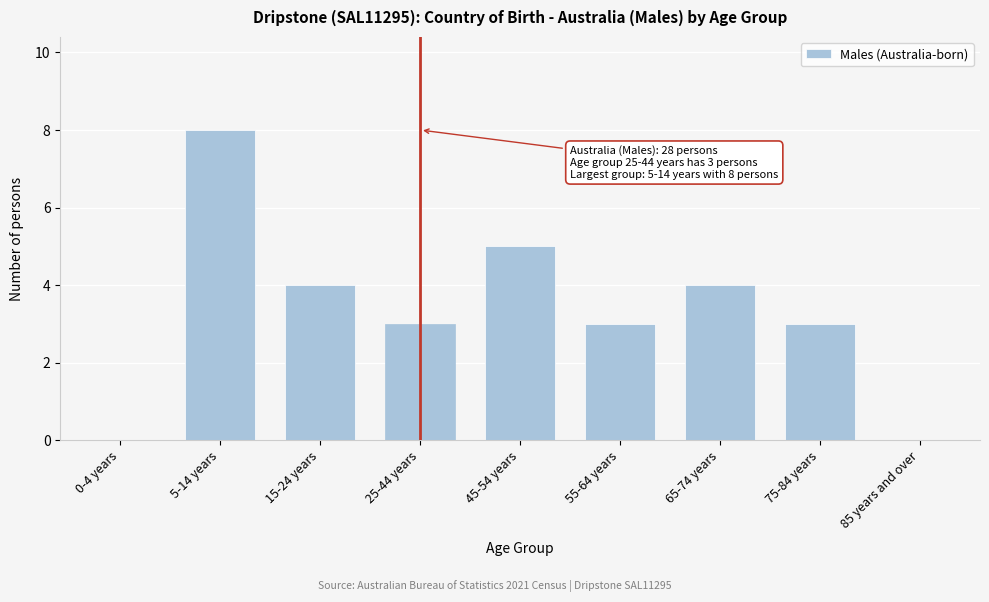

Reading left to right, what are all the values shown in this chart?

0-4 years=0	5-14 years=8	15-24 years=4	25-44 years=3	45-54 years=5	55-64 years=3	65-74 years=4	75-84 years=3	85 years and over=0